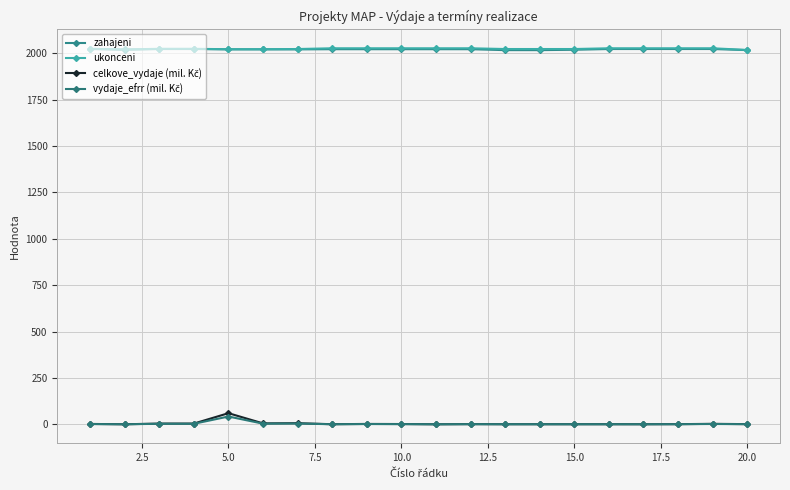

How many data points does each series have?

20